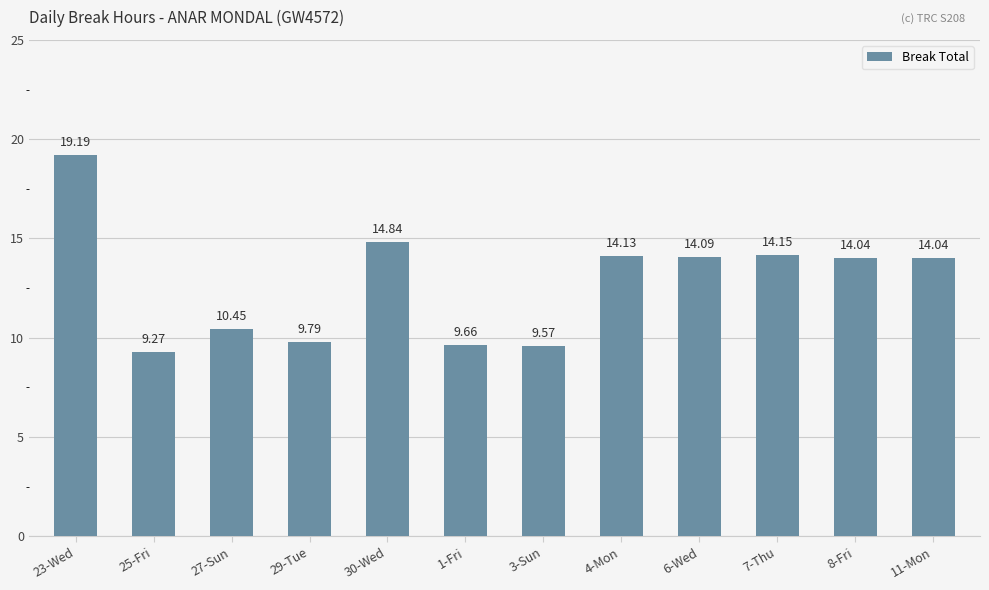

The chart shows a value of 14.0 at 11-Mon. True or false?

True